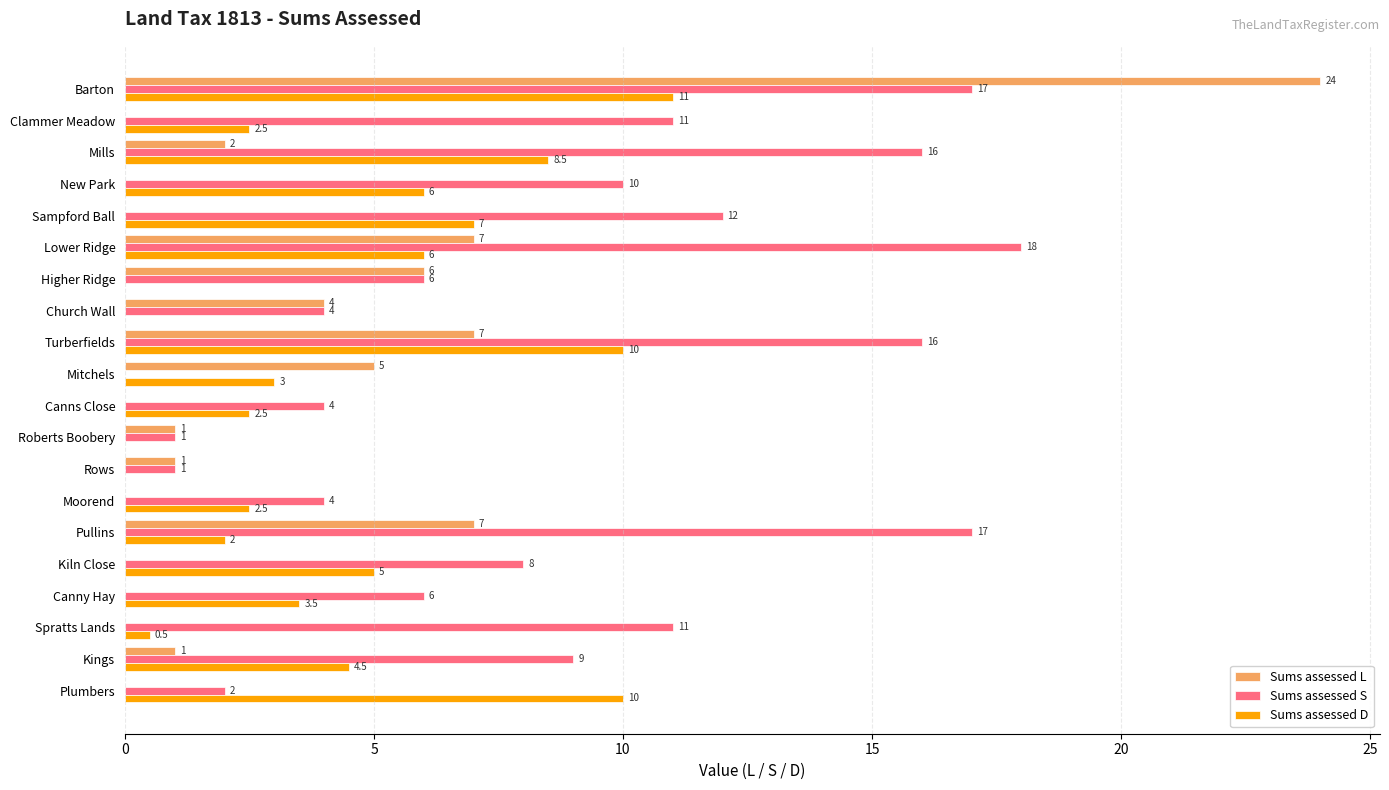

What is the sum of all Sums assessed L values?

65.0